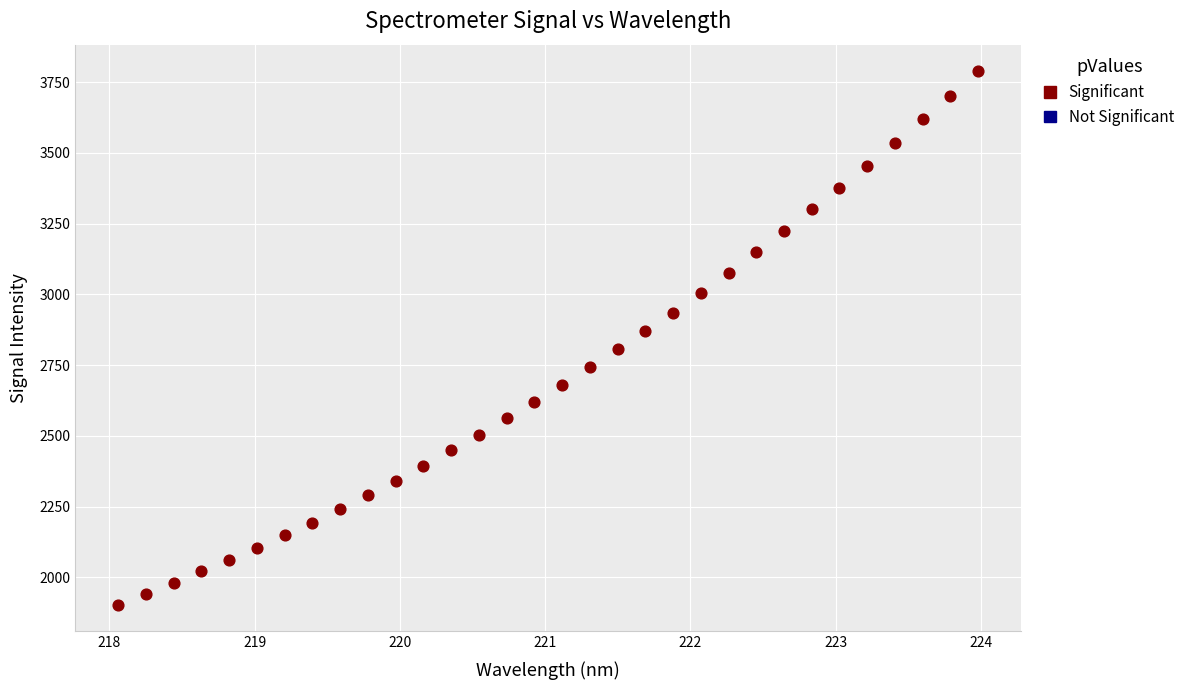

What is the range of Y values (max minus min)?

1884.4